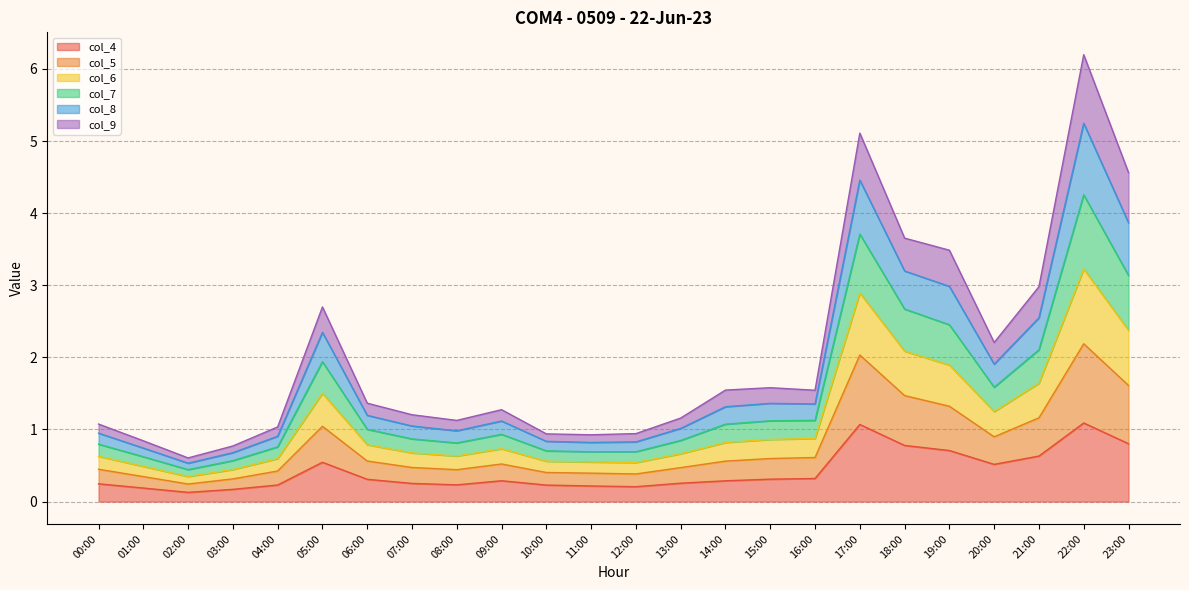

What position from the right is 14:00?

10